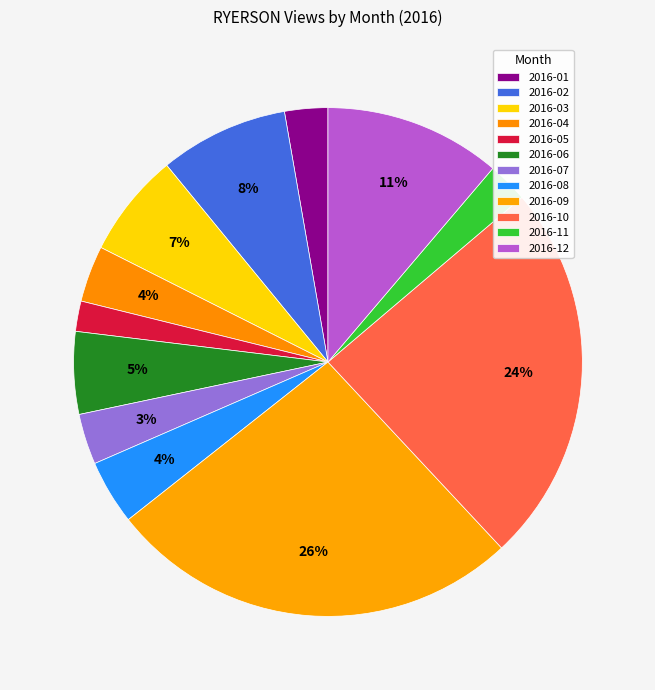

What is the largest slice in the pie chart?

2016-09